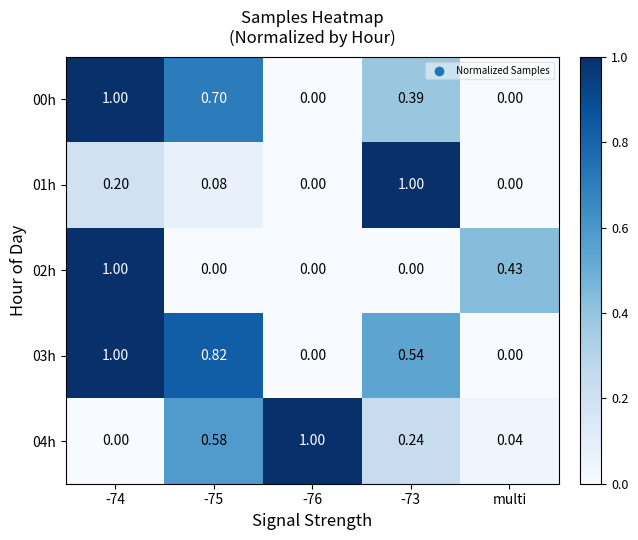

How many distinct data groups are displayed?

5